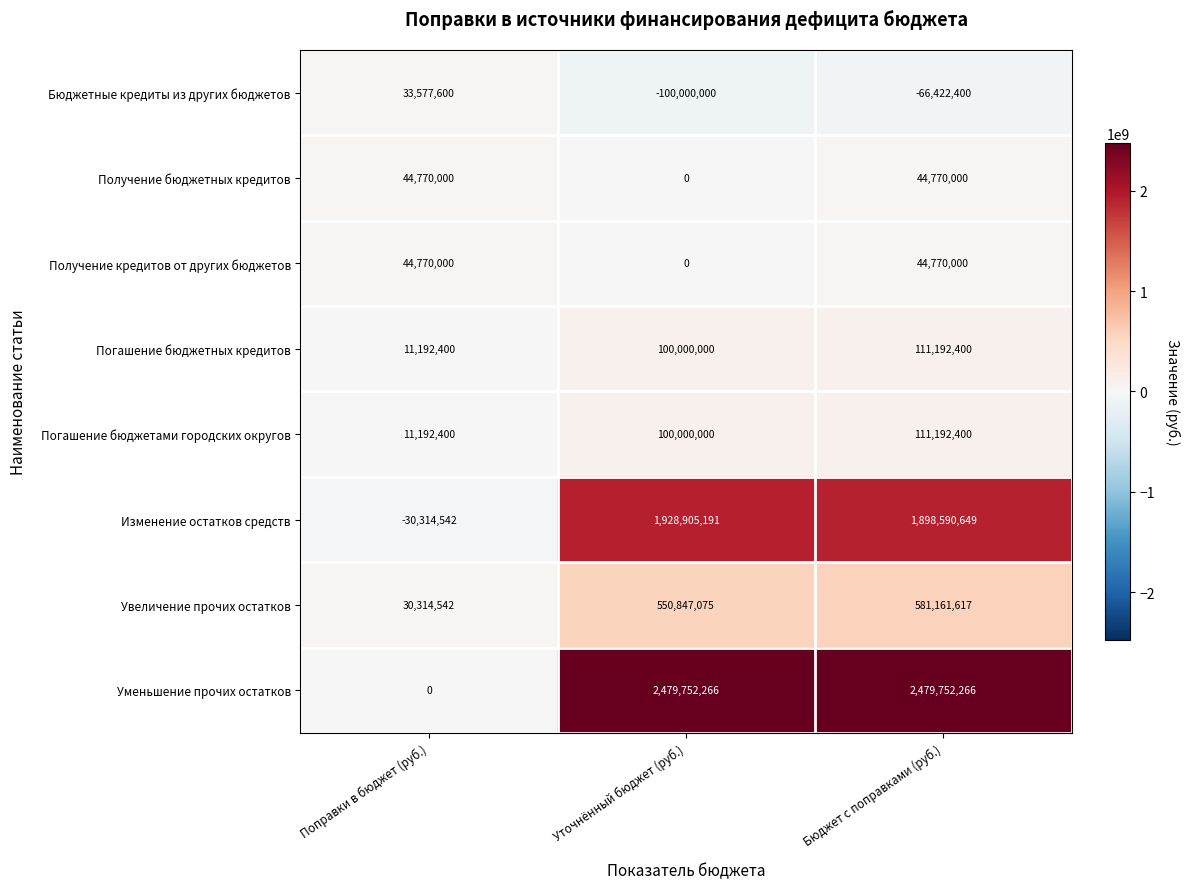

What is the sum of the Уменьшение прочих остатков values at Бюджет с поправками (руб.) and Поправки в бюджет (руб.)?

2479752266